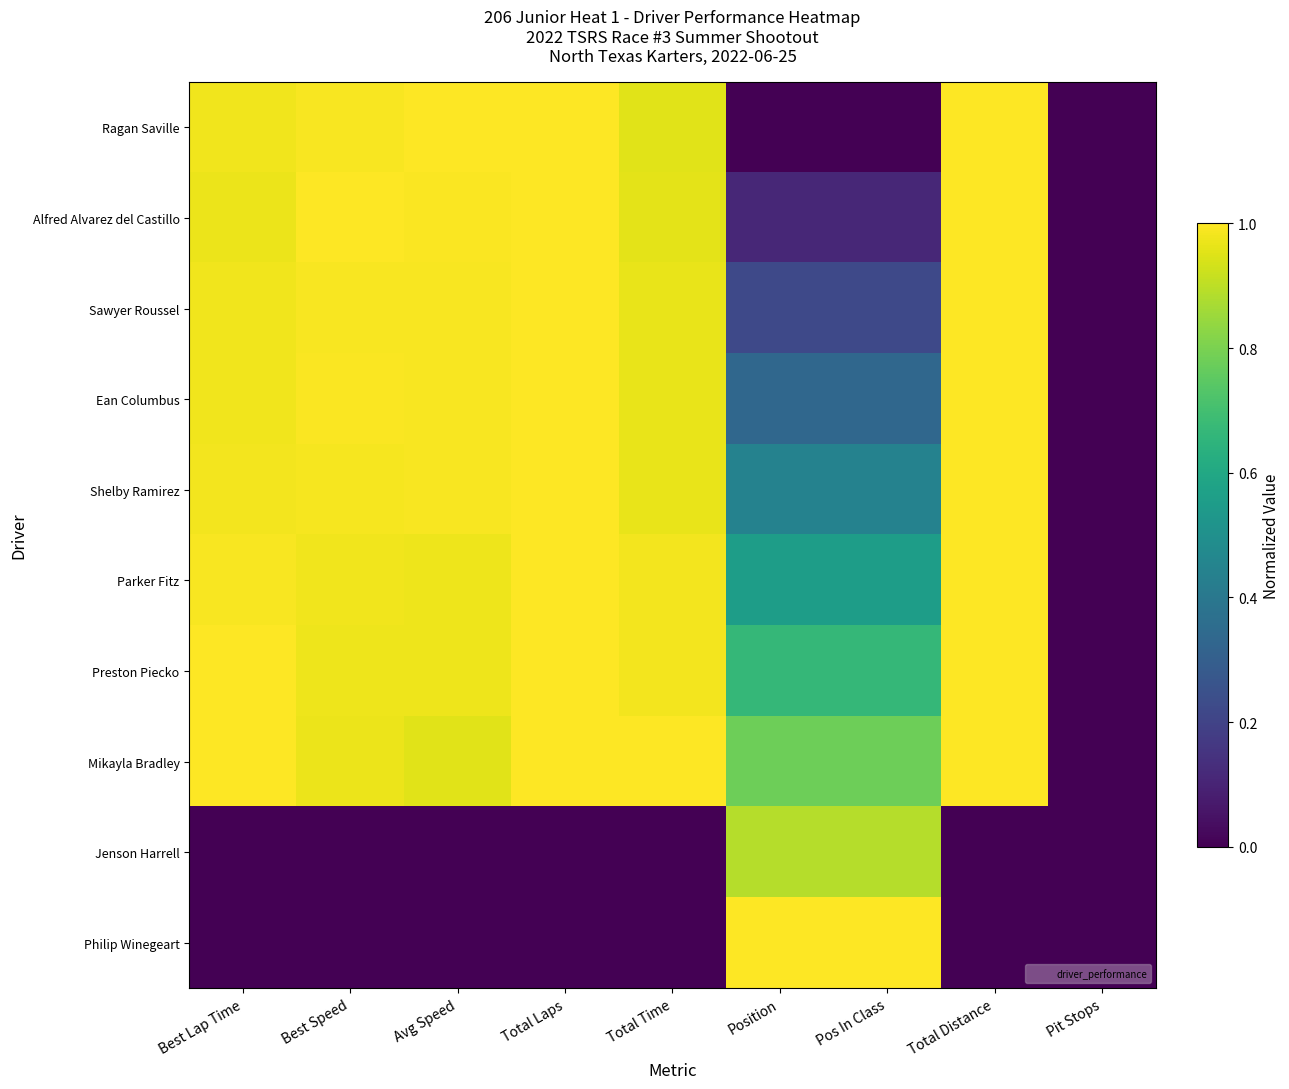

Reading left to right, extract all data points from this chart.

Ragan Saville: Best Lap Time=1.0	Best Speed=1.0	Avg Speed=1.0	Total Laps=1.0	Total Time=1.0	Position=0.0	Pos In Class=0.0	Total Distance=1.0	Pit Stops=0.0
Alfred Alvarez del Castillo: Best Lap Time=1.0	Best Speed=1.0	Avg Speed=1.0	Total Laps=1.0	Total Time=1.0	Position=0.1	Pos In Class=0.1	Total Distance=1.0	Pit Stops=0.0
Sawyer Roussel: Best Lap Time=1.0	Best Speed=1.0	Avg Speed=1.0	Total Laps=1.0	Total Time=1.0	Position=0.2	Pos In Class=0.2	Total Distance=1.0	Pit Stops=0.0
Ean Columbus: Best Lap Time=1.0	Best Speed=1.0	Avg Speed=1.0	Total Laps=1.0	Total Time=1.0	Position=0.3	Pos In Class=0.3	Total Distance=1.0	Pit Stops=0.0
Shelby Ramirez: Best Lap Time=1.0	Best Speed=1.0	Avg Speed=1.0	Total Laps=1.0	Total Time=1.0	Position=0.4	Pos In Class=0.4	Total Distance=1.0	Pit Stops=0.0
Parker Fitz: Best Lap Time=1.0	Best Speed=1.0	Avg Speed=1.0	Total Laps=1.0	Total Time=1.0	Position=0.6	Pos In Class=0.6	Total Distance=1.0	Pit Stops=0.0
Preston Piecko: Best Lap Time=1.0	Best Speed=1.0	Avg Speed=1.0	Total Laps=1.0	Total Time=1.0	Position=0.7	Pos In Class=0.7	Total Distance=1.0	Pit Stops=0.0
Mikayla Bradley: Best Lap Time=1.0	Best Speed=1.0	Avg Speed=1.0	Total Laps=1.0	Total Time=1.0	Position=0.8	Pos In Class=0.8	Total Distance=1.0	Pit Stops=0.0
Jenson Harrell: Best Lap Time=0.0	Best Speed=0.0	Avg Speed=0.0	Total Laps=0.0	Total Time=0.0	Position=0.9	Pos In Class=0.9	Total Distance=0.0	Pit Stops=0.0
Philip Winegeart: Best Lap Time=0.0	Best Speed=0.0	Avg Speed=0.0	Total Laps=0.0	Total Time=0.0	Position=1.0	Pos In Class=1.0	Total Distance=0.0	Pit Stops=0.0